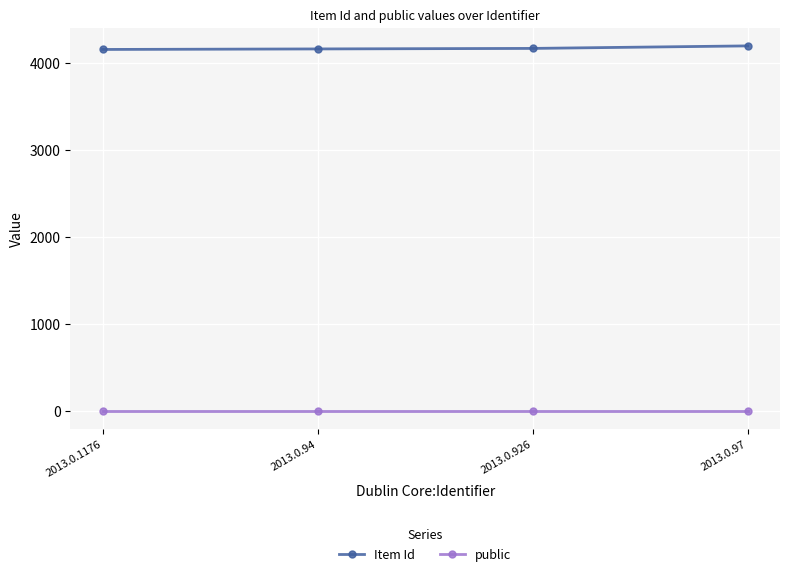

True or false: Item Id and public intersect in this chart.

False